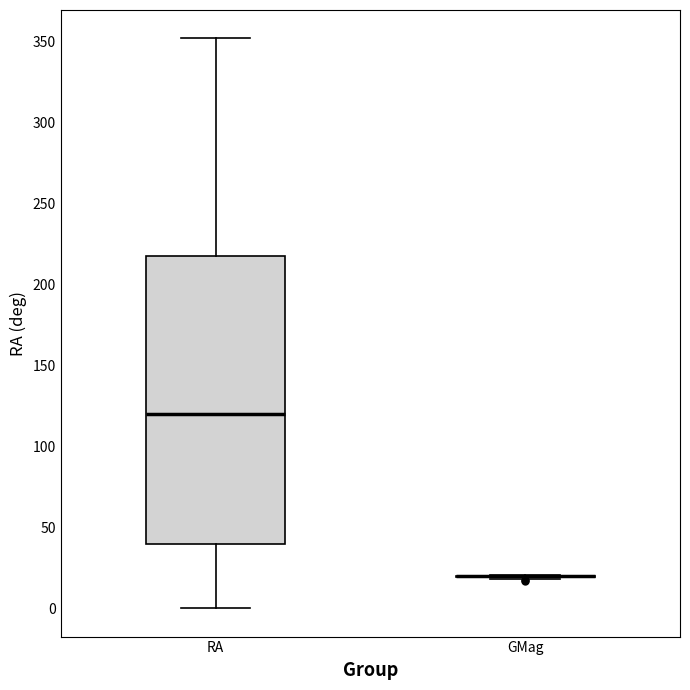

Comparing the boxes themselves (not the whiskers), which one is the tallest?

RA